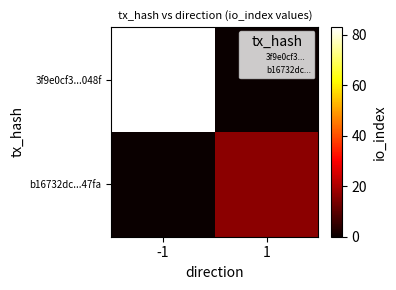

Between -1 and 1, which series saw the biggest shift?

3f9e0cf3...048f